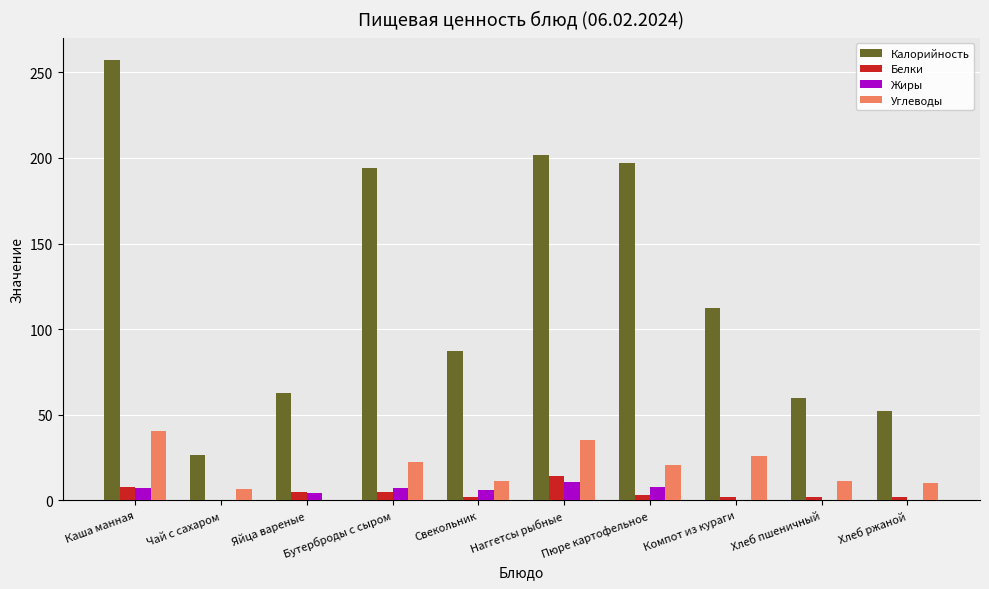

What is the difference between the Белки values at Бутерброды с сыром and Компот из кураги?

3.2